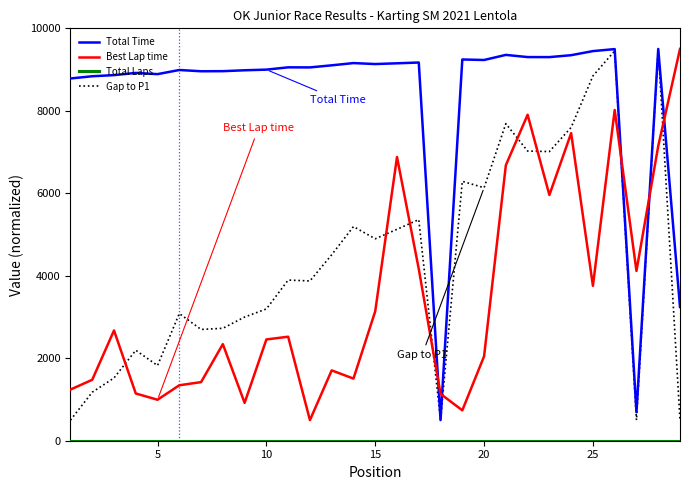

How many lines are shown in the chart?

4